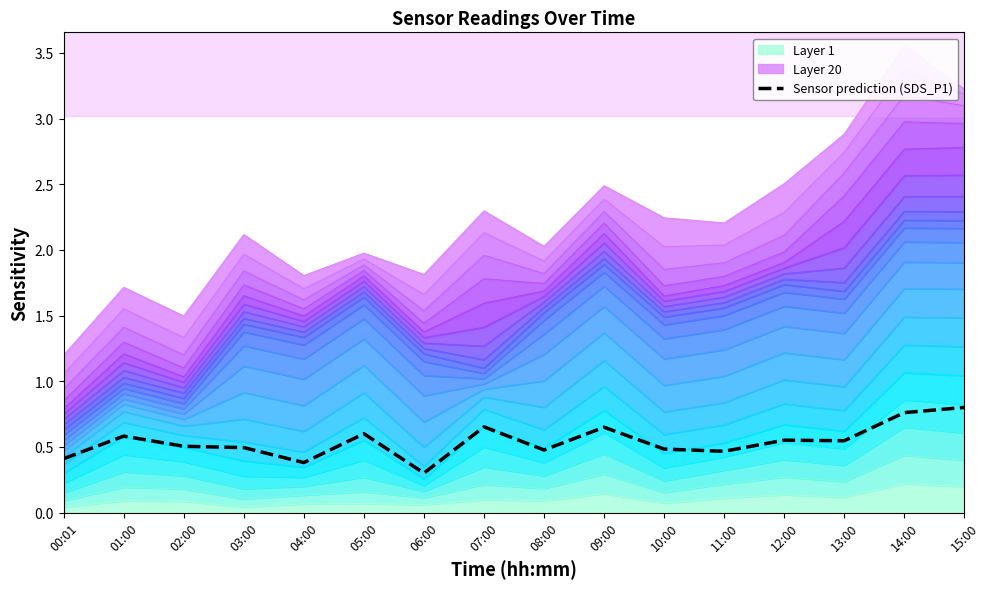

Between 14:00 and 02:00, which is larger?

14:00